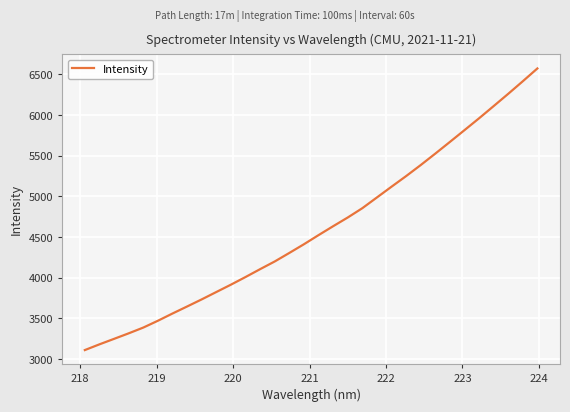

What is the minimum value shown in the chart?

3111.6